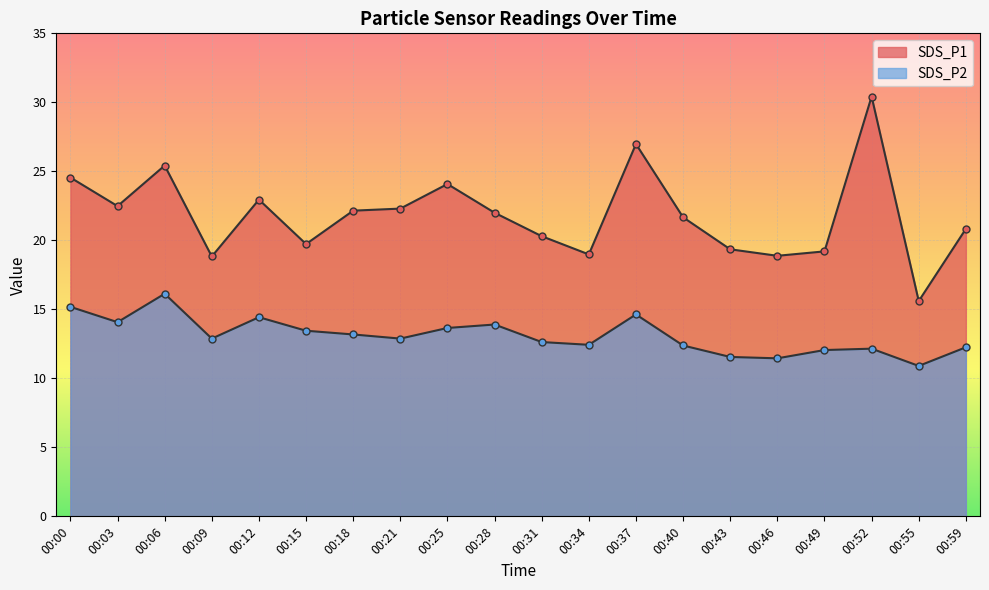

At which category is the sum across all series the highest?

00:52